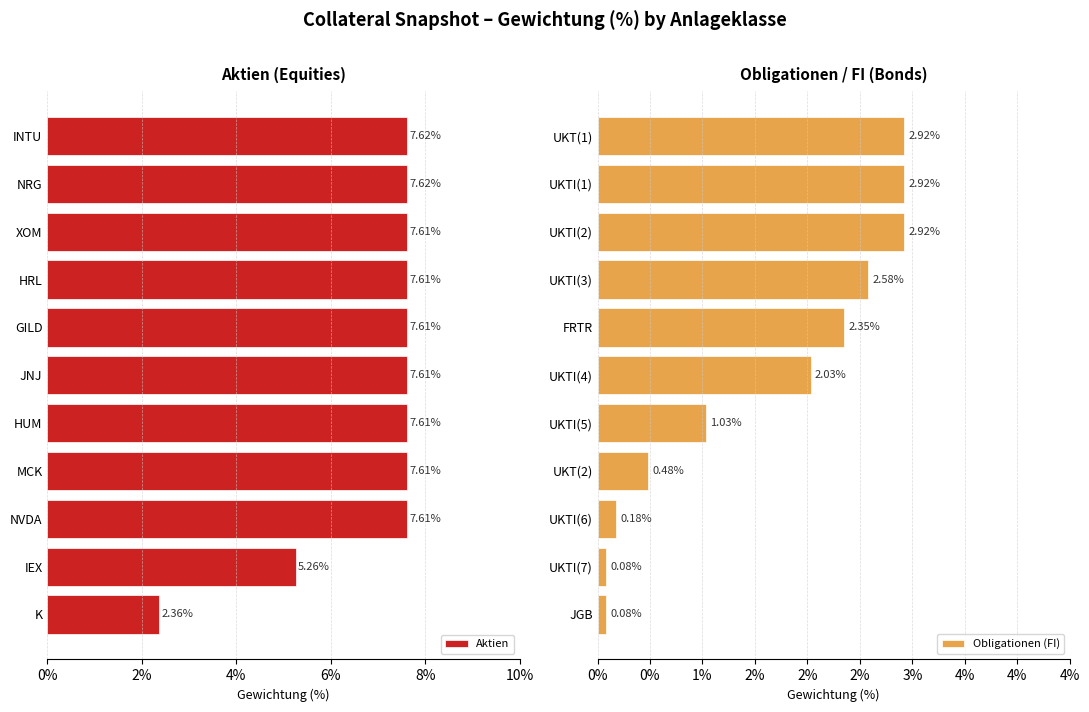

What is the average value of the Aktien series?

6.9